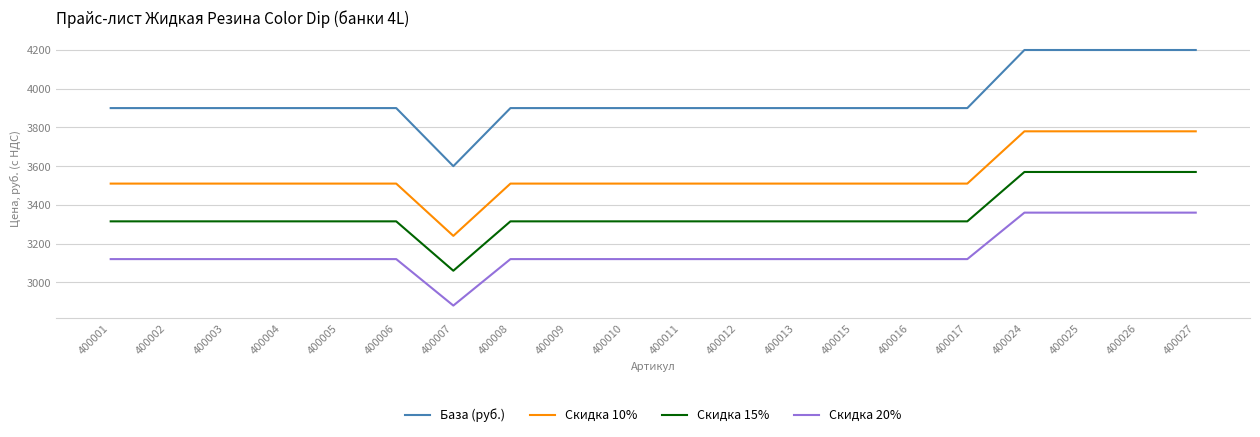

What are all the series names shown in the legend?

База (руб.), Скидка 10%, Скидка 15%, Скидка 20%